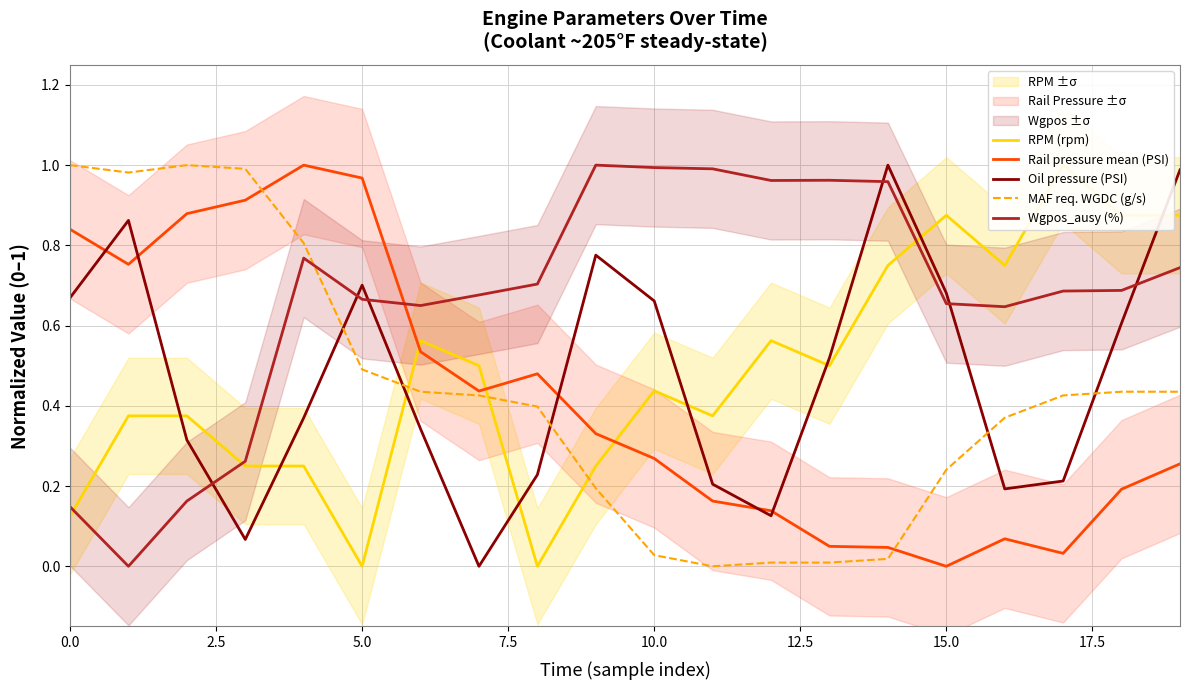

True or false: Wgpos_ausy (%) and Rail pressure mean (PSI) intersect in this chart.

True